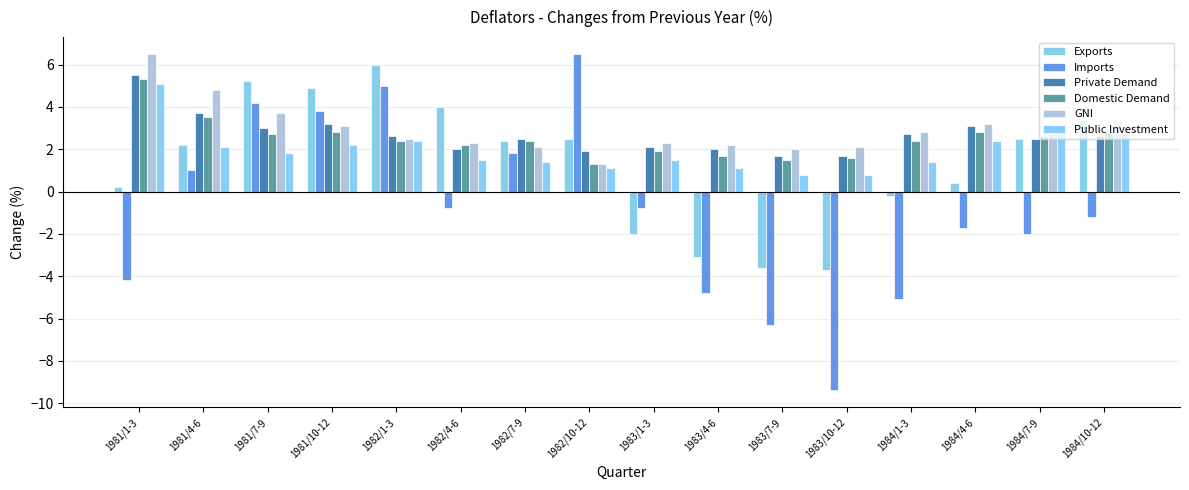

Reading left to right, transcribe all the data shown in this chart.

Exports: 1981/1-3=0.2	1981/4-6=2.2	1981/7-9=5.2	1981/10-12=4.9	1982/1-3=6.0	1982/4-6=4.0	1982/7-9=2.4	1982/10-12=2.5	1983/1-3=-2.0	1983/4-6=-3.1	1983/7-9=-3.6	1983/10-12=-3.7	1984/1-3=-0.2	1984/4-6=0.4	1984/7-9=2.5	1984/10-12=3.4
Imports: 1981/1-3=-4.2	1981/4-6=1.0	1981/7-9=4.2	1981/10-12=3.8	1982/1-3=5.0	1982/4-6=-0.8	1982/7-9=1.8	1982/10-12=6.5	1983/1-3=-0.8	1983/4-6=-4.8	1983/7-9=-6.3	1983/10-12=-9.4	1984/1-3=-5.1	1984/4-6=-1.7	1984/7-9=-2.0	1984/10-12=-1.2
Private Demand: 1981/1-3=5.5	1981/4-6=3.7	1981/7-9=3.0	1981/10-12=3.2	1982/1-3=2.6	1982/4-6=2.0	1982/7-9=2.5	1982/10-12=1.9	1983/1-3=2.1	1983/4-6=2.0	1983/7-9=1.7	1983/10-12=1.7	1984/1-3=2.7	1984/4-6=3.1	1984/7-9=2.5	1984/10-12=2.6
Domestic Demand: 1981/1-3=5.3	1981/4-6=3.5	1981/7-9=2.7	1981/10-12=2.8	1982/1-3=2.4	1982/4-6=2.2	1982/7-9=2.4	1982/10-12=1.3	1983/1-3=1.9	1983/4-6=1.7	1983/7-9=1.5	1983/10-12=1.6	1984/1-3=2.4	1984/4-6=2.8	1984/7-9=2.6	1984/10-12=2.8
GNI: 1981/1-3=6.5	1981/4-6=4.8	1981/7-9=3.7	1981/10-12=3.1	1982/1-3=2.5	1982/4-6=2.3	1982/7-9=2.1	1982/10-12=1.3	1983/1-3=2.3	1983/4-6=2.2	1983/7-9=2.0	1983/10-12=2.1	1984/1-3=2.8	1984/4-6=3.2	1984/7-9=2.8	1984/10-12=3.4
Public Investment: 1981/1-3=5.1	1981/4-6=2.1	1981/7-9=1.8	1981/10-12=2.2	1982/1-3=2.4	1982/4-6=1.5	1982/7-9=1.4	1982/10-12=1.1	1983/1-3=1.5	1983/4-6=1.1	1983/7-9=0.8	1983/10-12=0.8	1984/1-3=1.4	1984/4-6=2.4	1984/7-9=2.8	1984/10-12=2.7